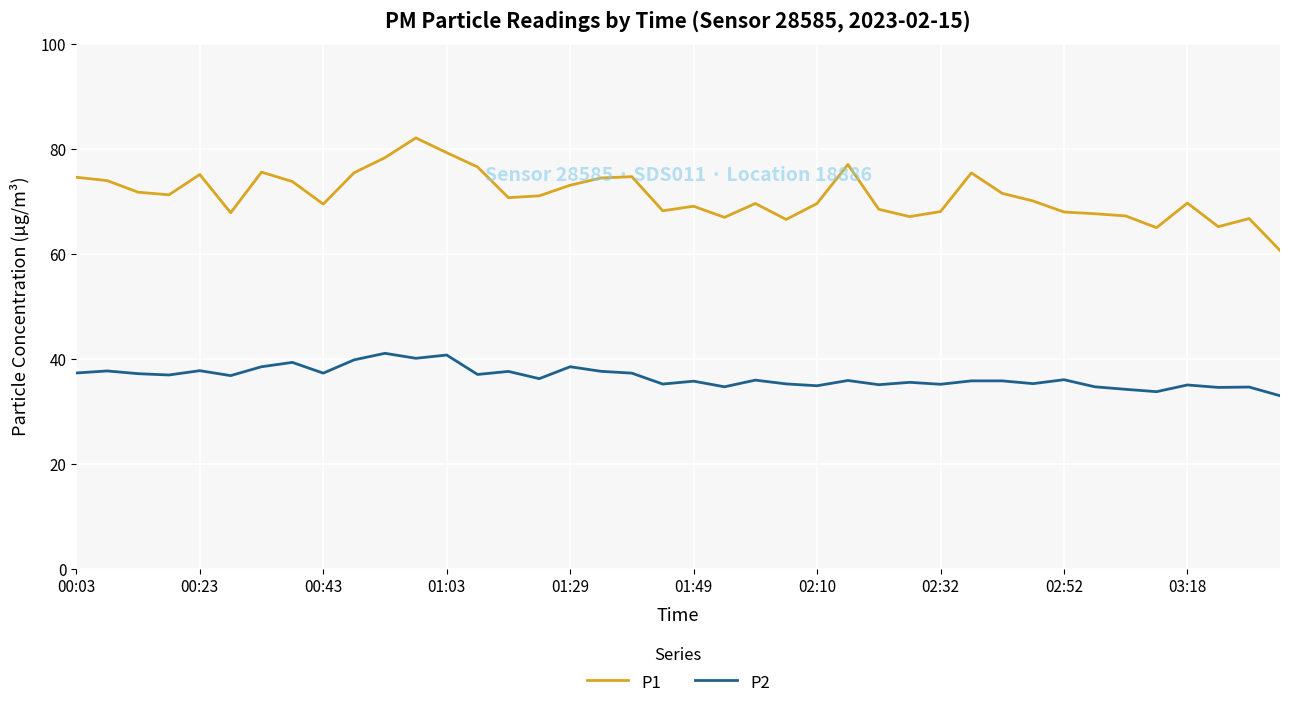

Which series has the largest total across all categories?

P1